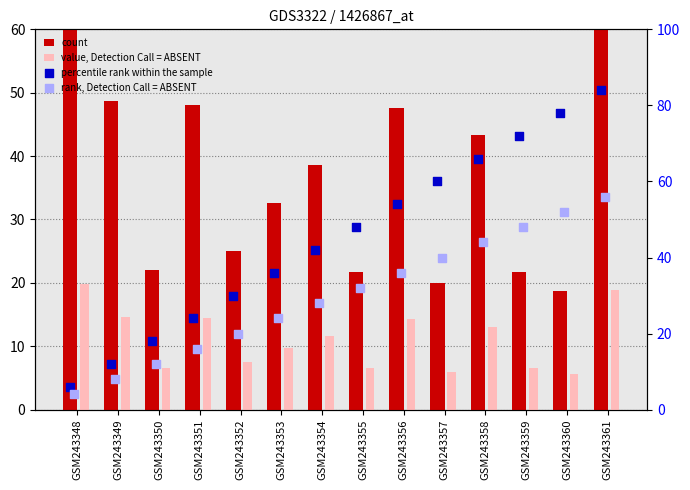

Which series has the largest Y range (max minus min)?

percentile rank within the sample